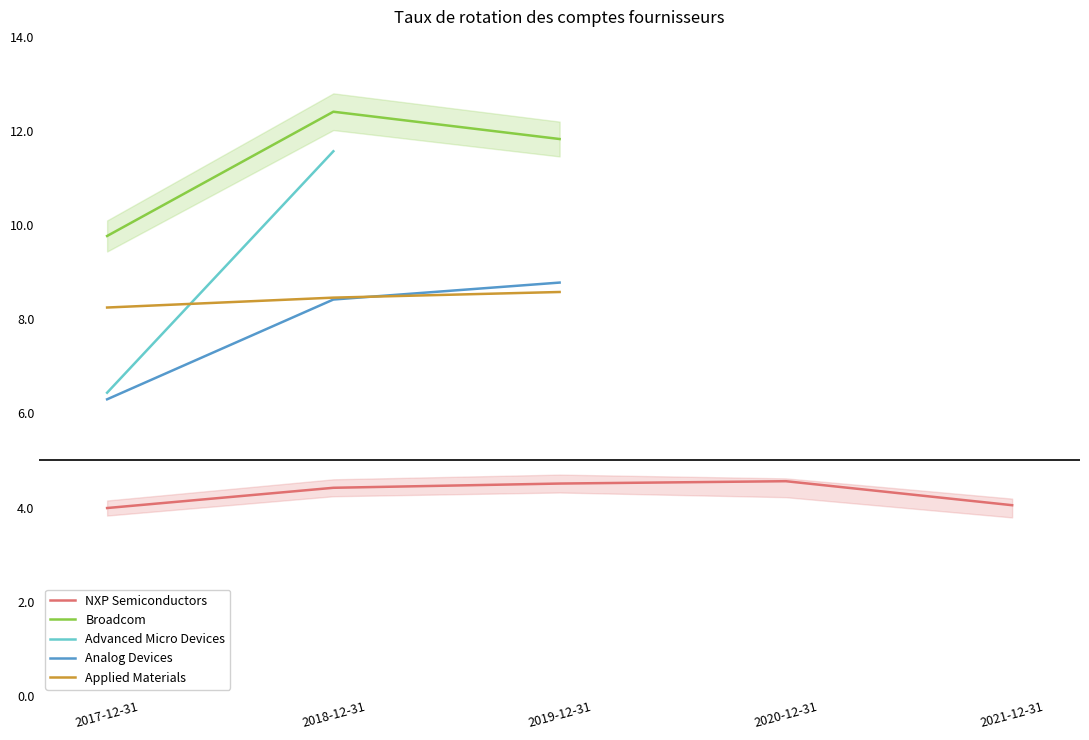

Is it true that Applied Materials equals 8.2 at 2017-12-31?

True